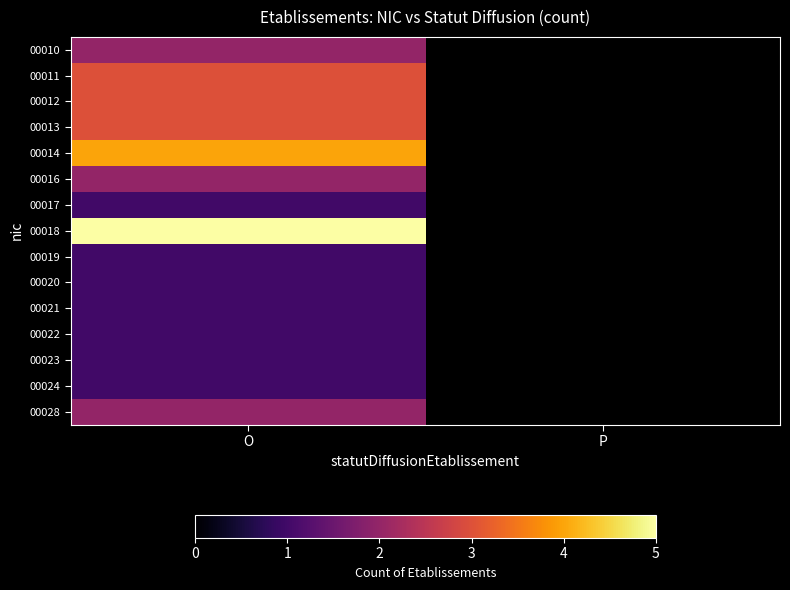

At which label is 00011 closest to 3?

O